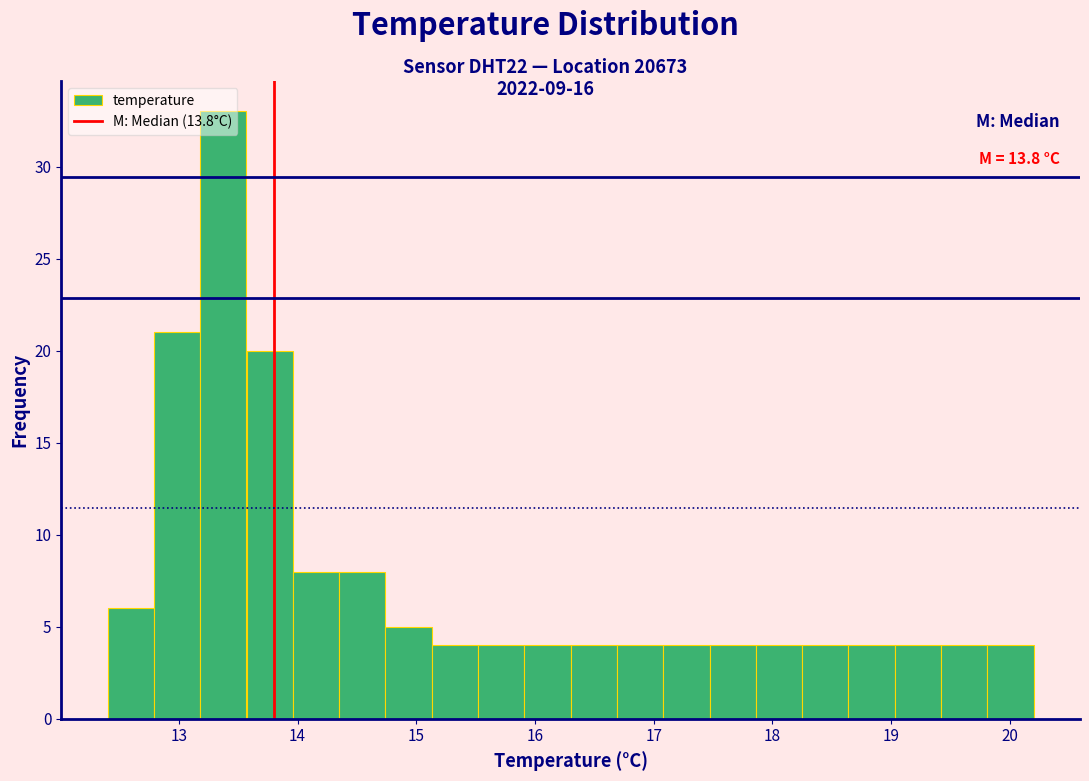

Around what value on the x-axis is the tallest bar? Give the approximate position of its centre, as read against the axis.

13.4